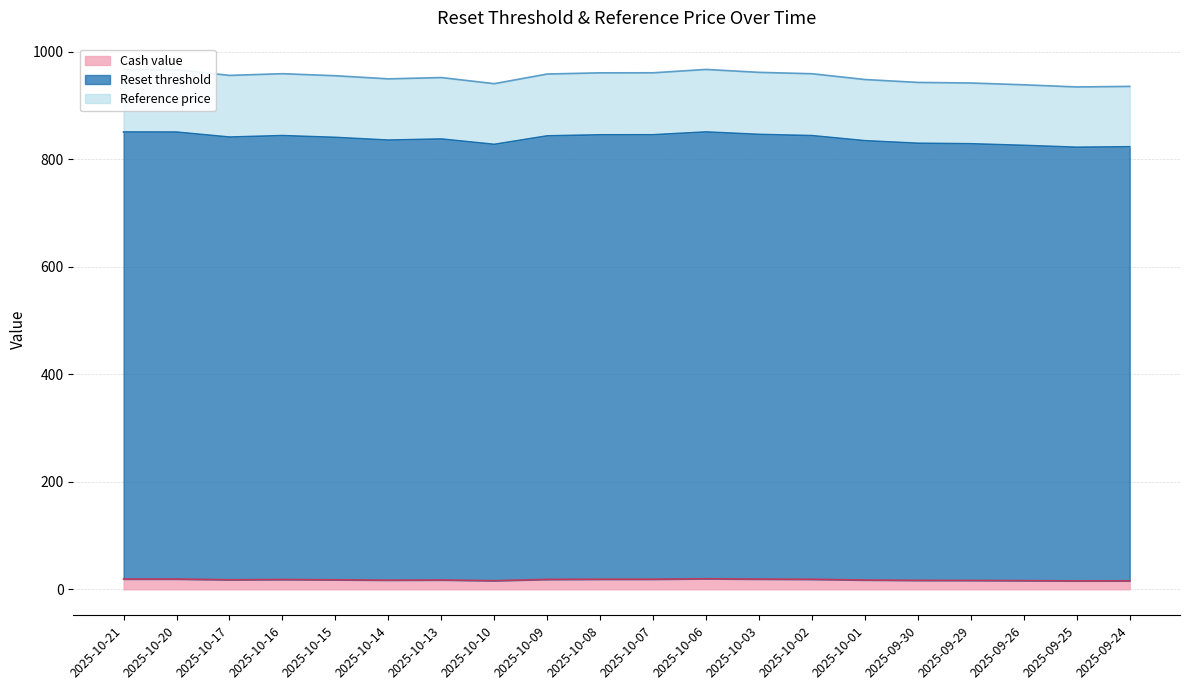

What is the label of the 18th point from the right?

2025-10-17